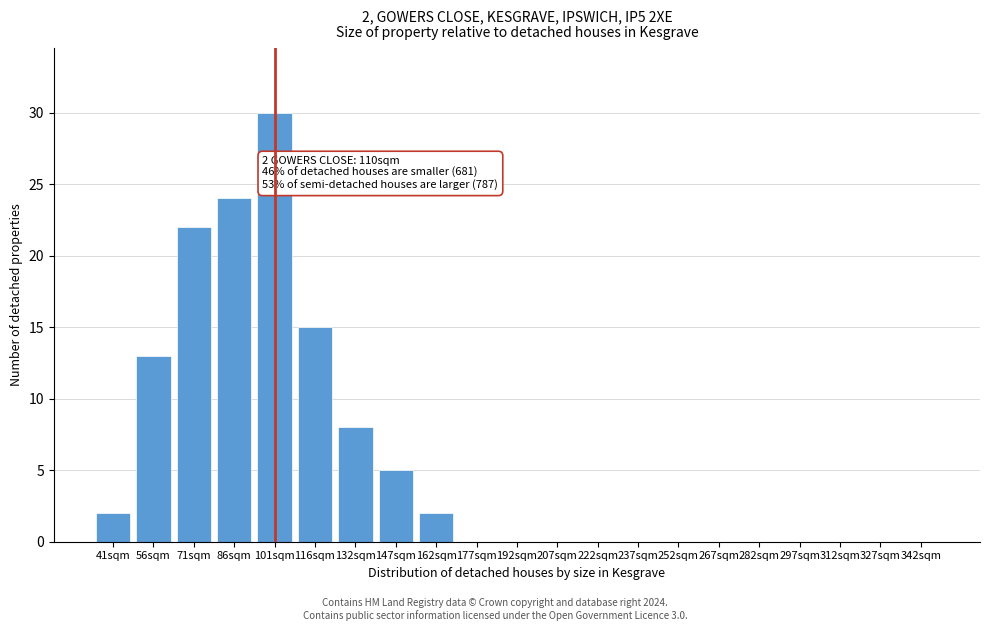

Reading right to left, what are all the values shown in this chart?

342sqm=0	327sqm=0	312sqm=0	297sqm=0	282sqm=0	267sqm=0	252sqm=0	237sqm=0	222sqm=0	207sqm=0	192sqm=0	177sqm=0	162sqm=2	147sqm=5	132sqm=8	116sqm=15	101sqm=30	86sqm=24	71sqm=22	56sqm=13	41sqm=2